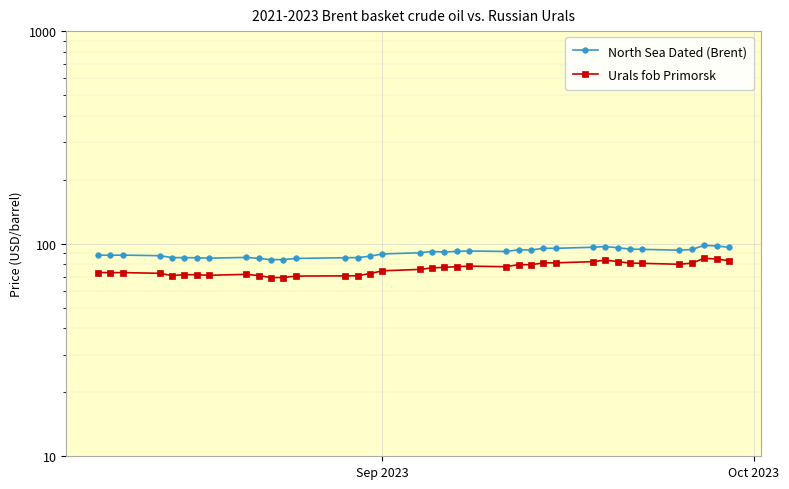

How many categories are shown in the chart?

37